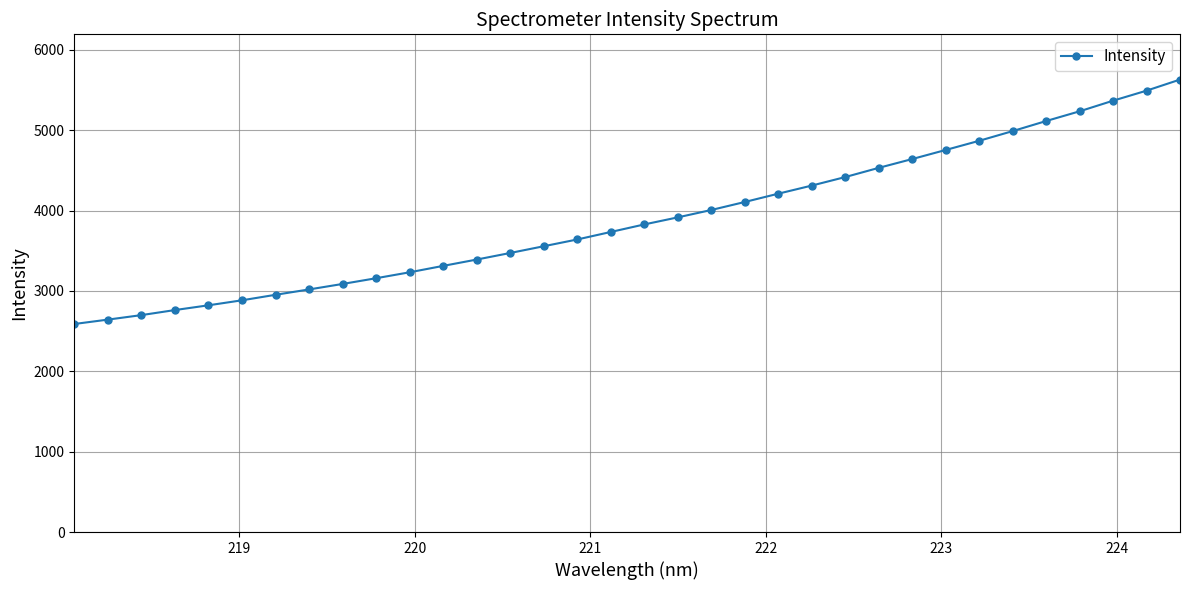

What is the greatest value displayed?

5630.4